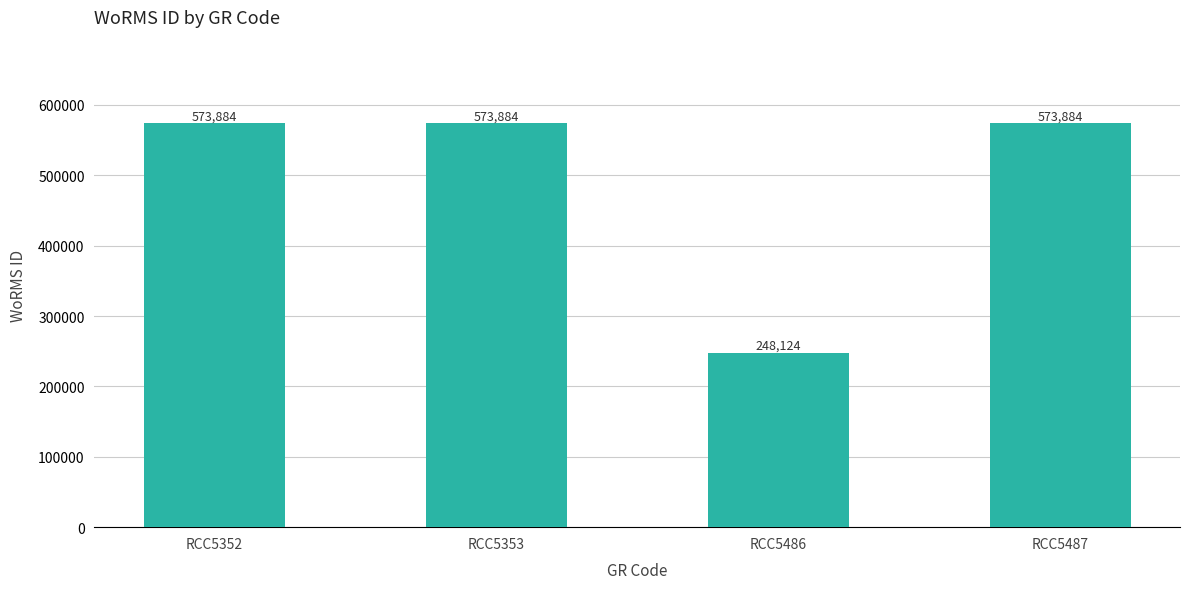

The value at RCC5353 is 573884. True or false?

True